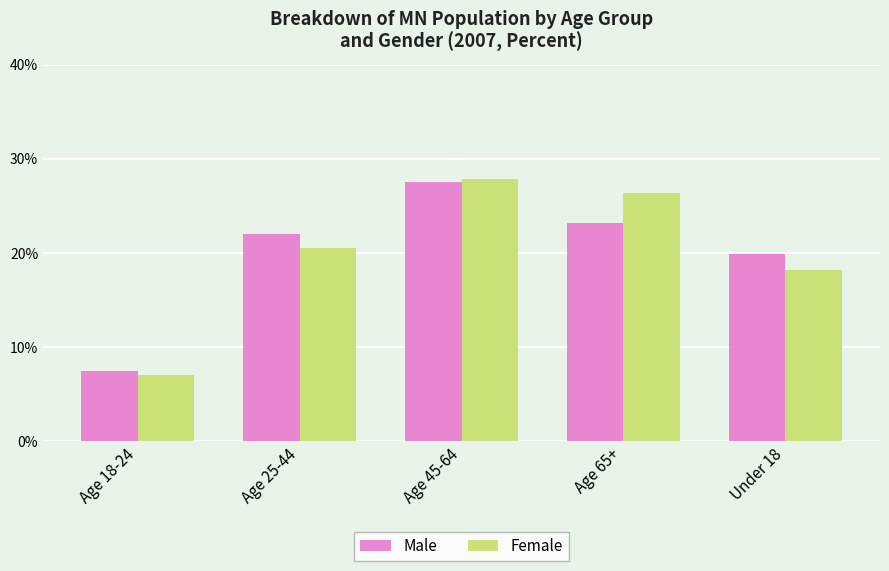

Are the bars horizontal?

No